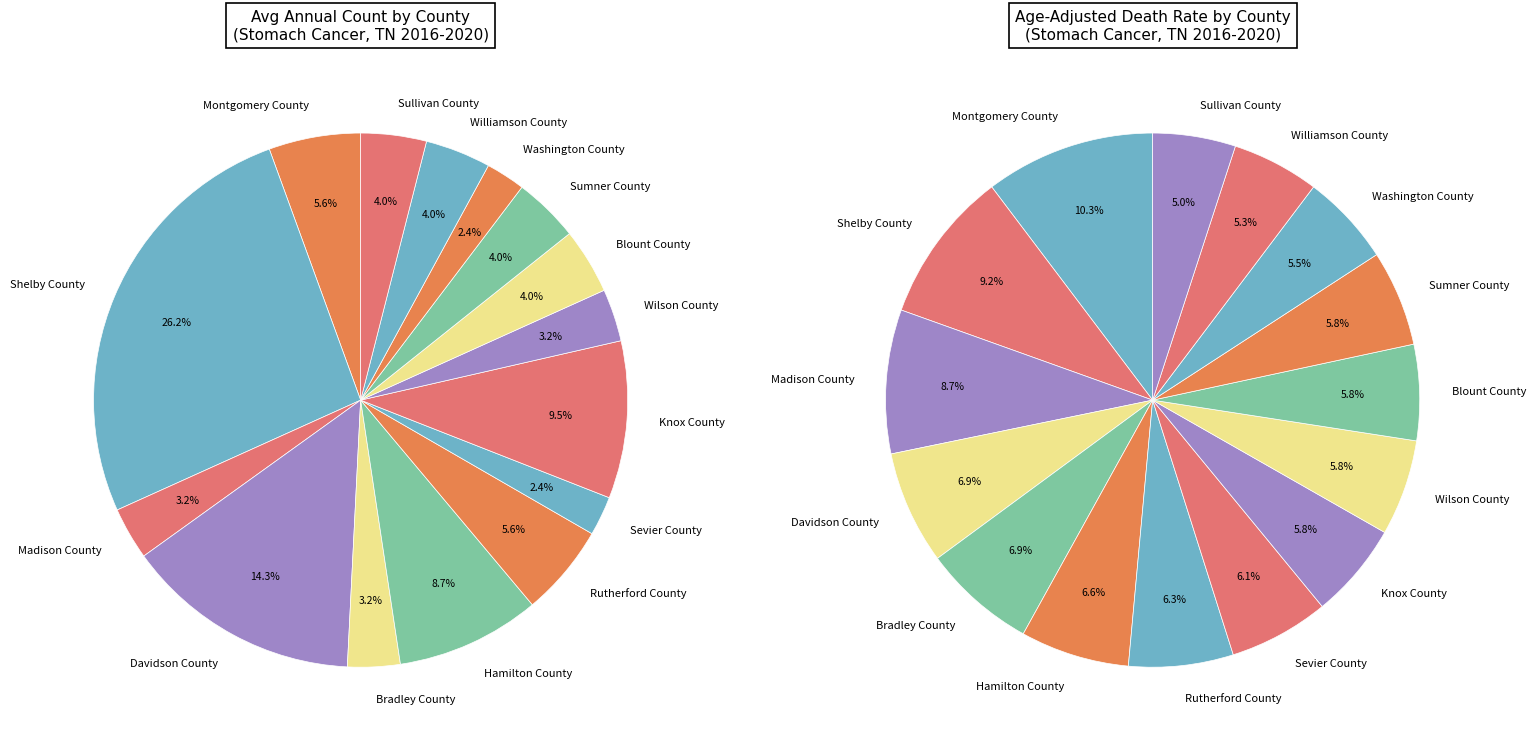

Is the sum of Sevier County and Sumner County greater than half?

No